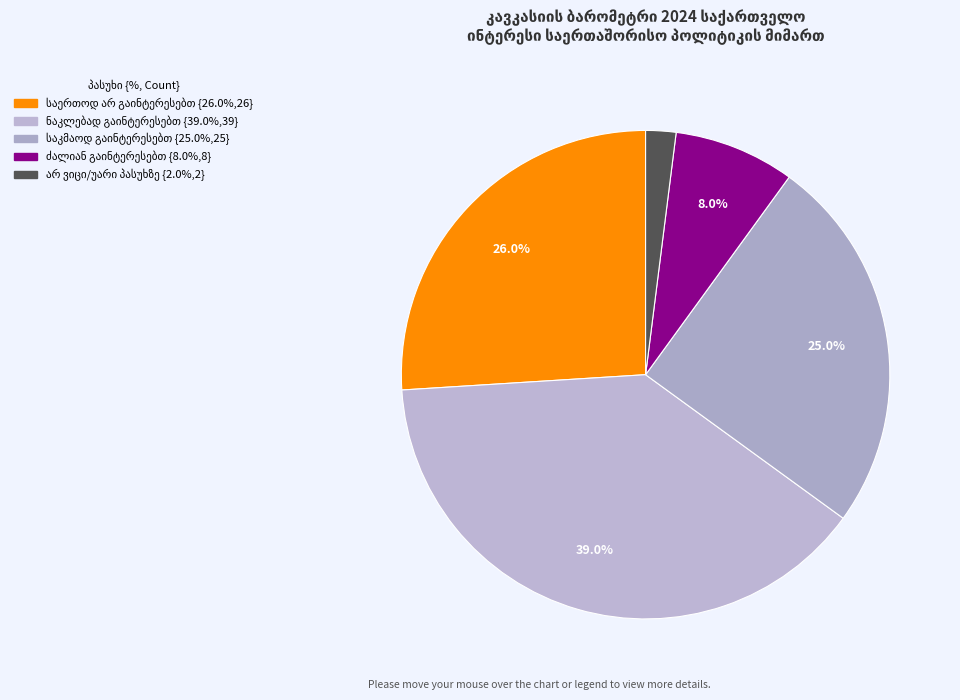

Is there any slice that represents more than half of the pie?

No